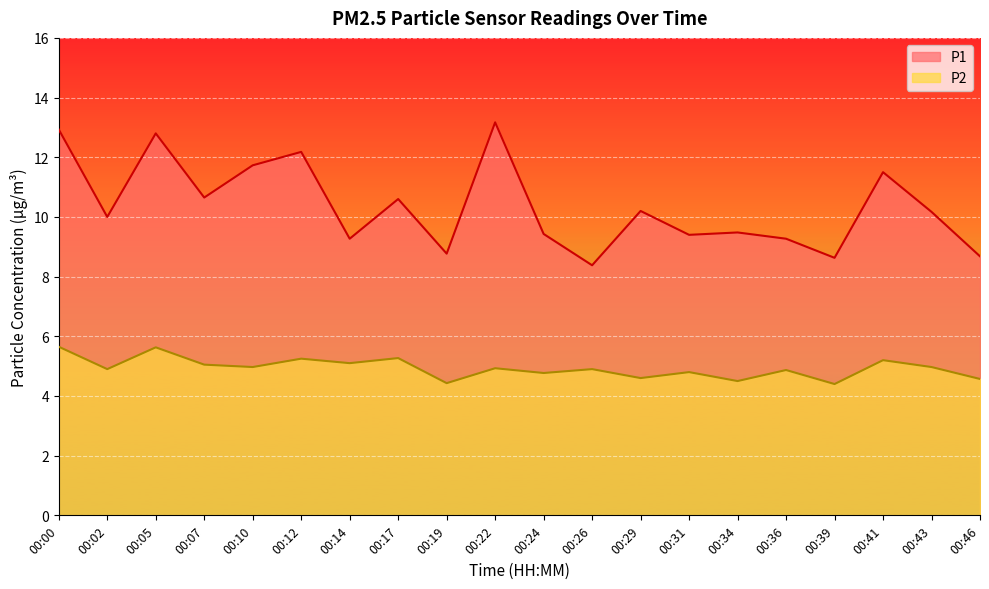

Rank the series at 00:05 from highest to lowest value.

P1, P2